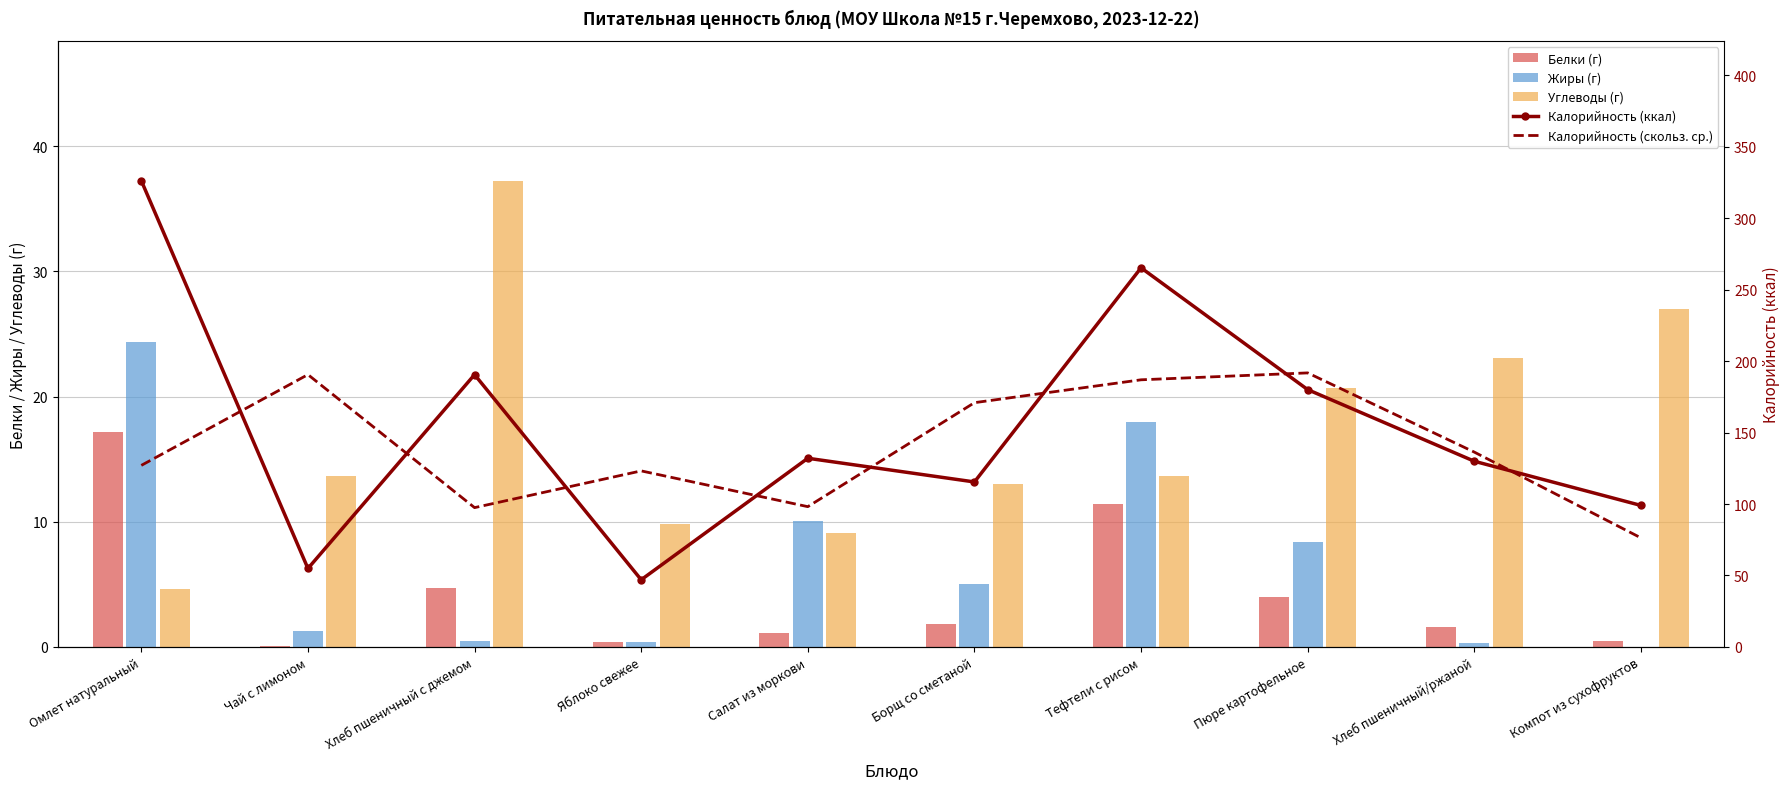

The Жиры (г) series shows 0.7 at Хлеб пшеничный с джемом. True or false?

False